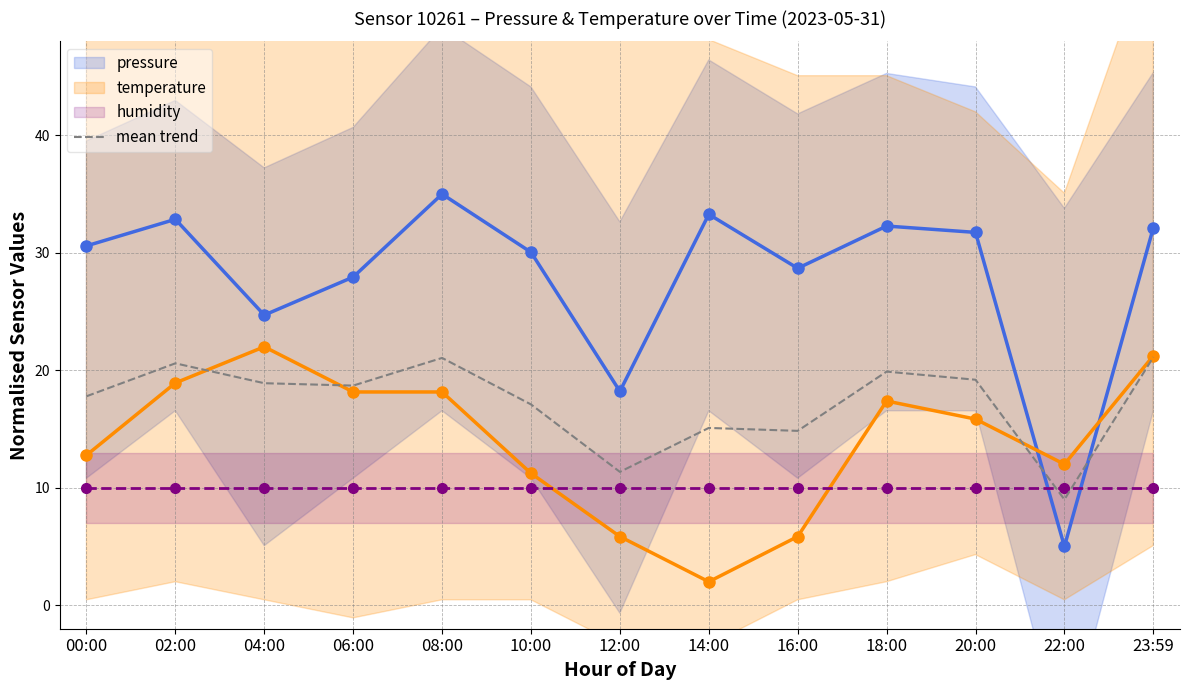

After their last crossing, which series has the higher values: temperature or humidity?

temperature